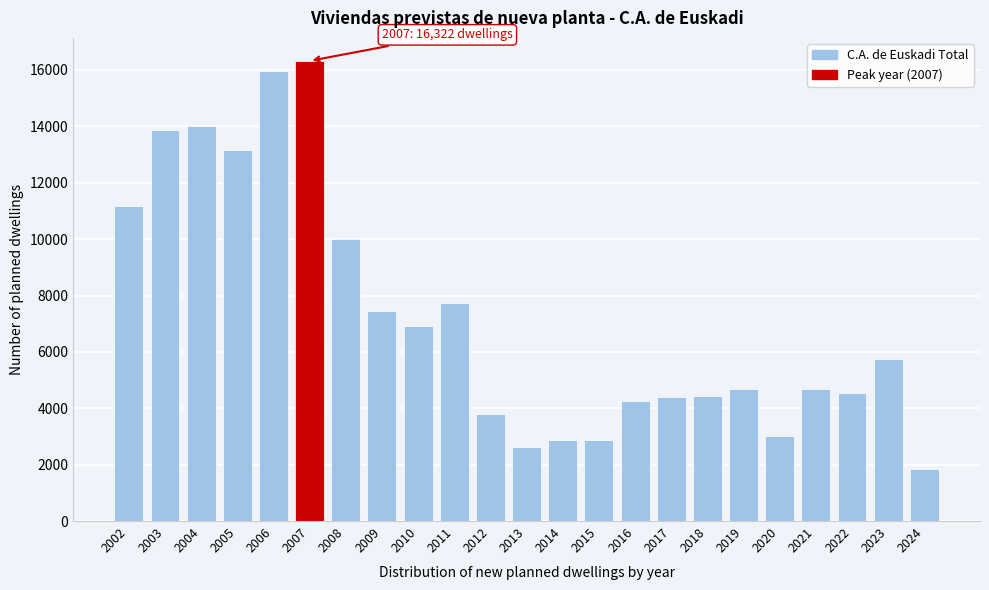

The value at 2023 is 8563. True or false?

False